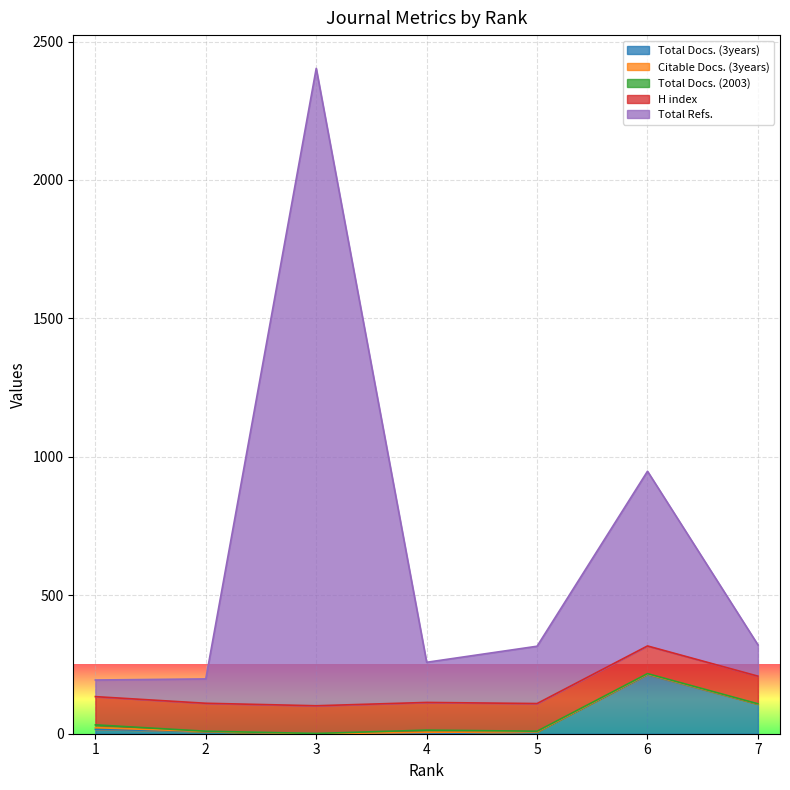

Which series has the widest spread of values?

Total Refs.